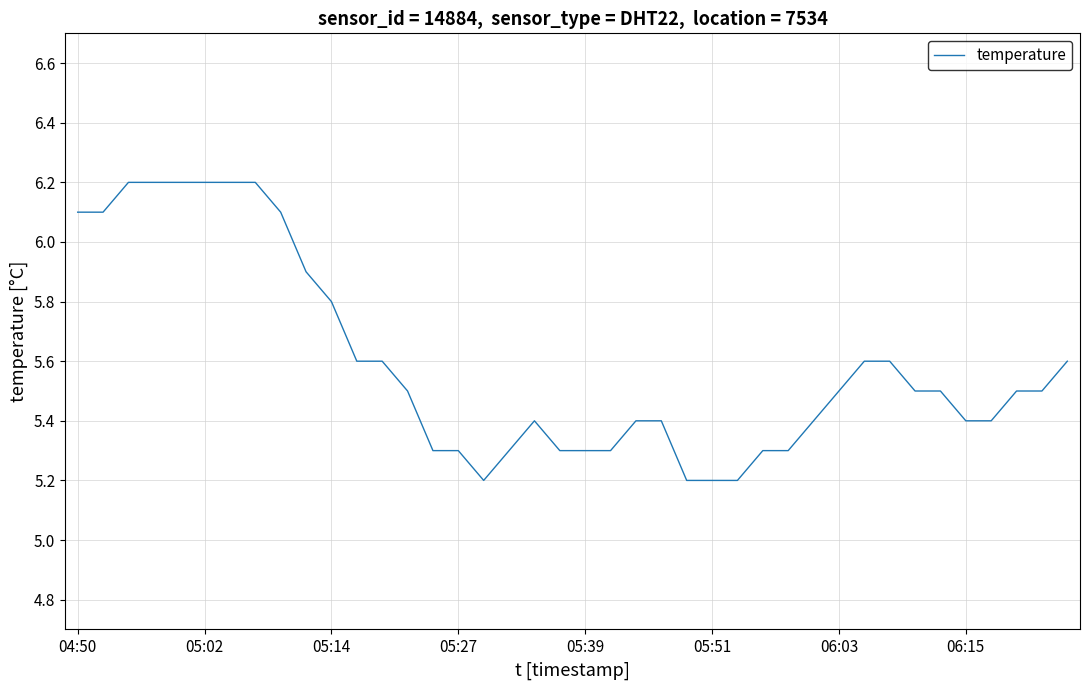

What is the smallest value displayed?

5.2